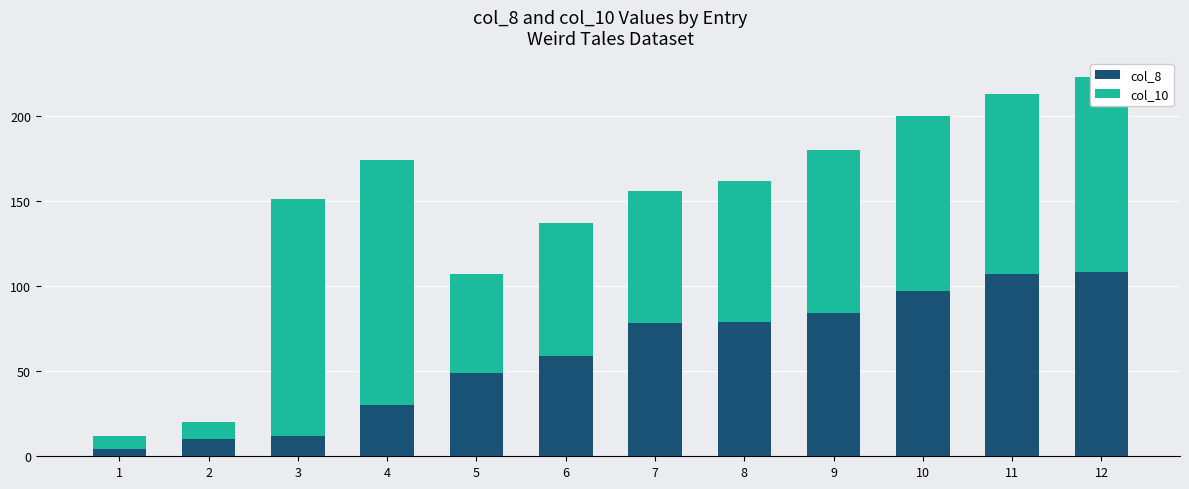

Is it true that col_8 equals 107 at 11?

True